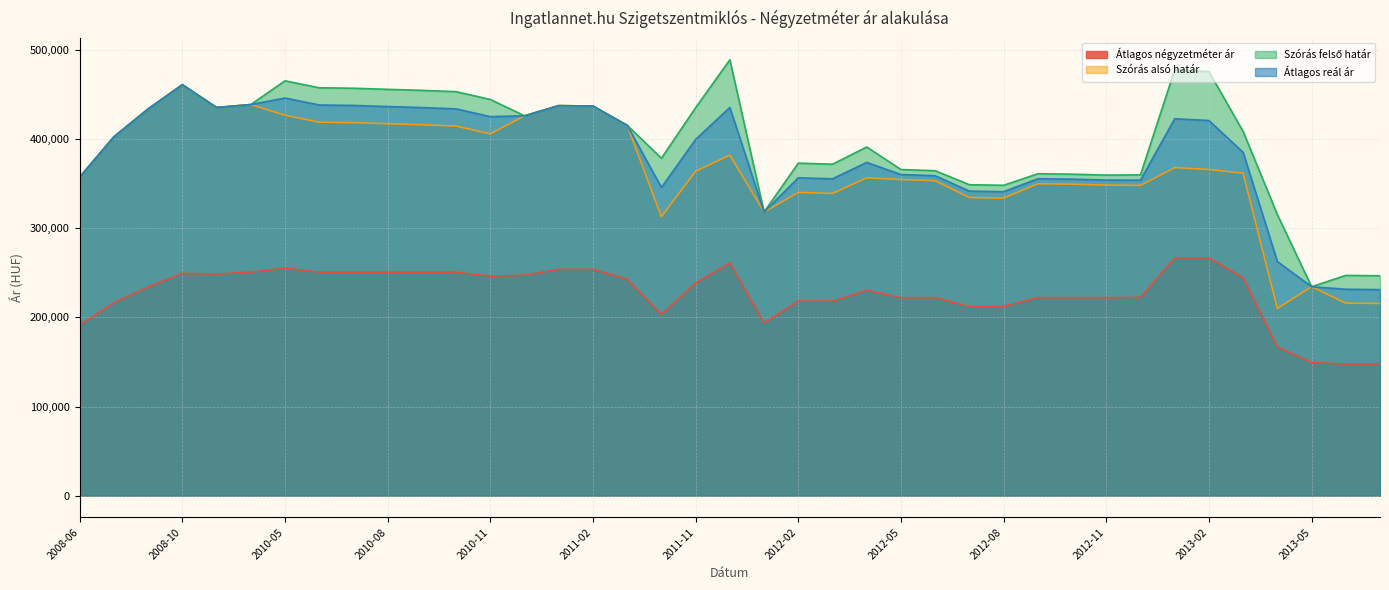

What is the value of the Átlagos négyzetméter ár point at the 26th from the left?

222171